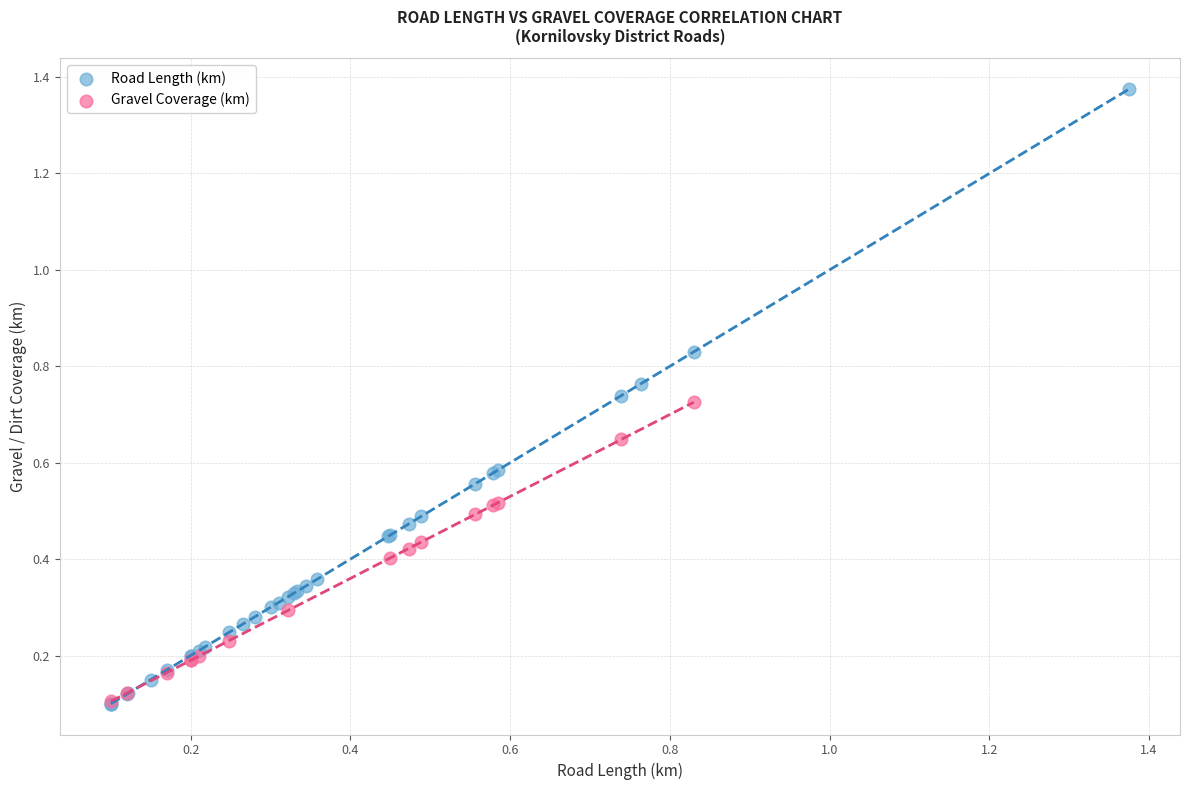

Which series has the largest Y range (max minus min)?

Road Length (km)